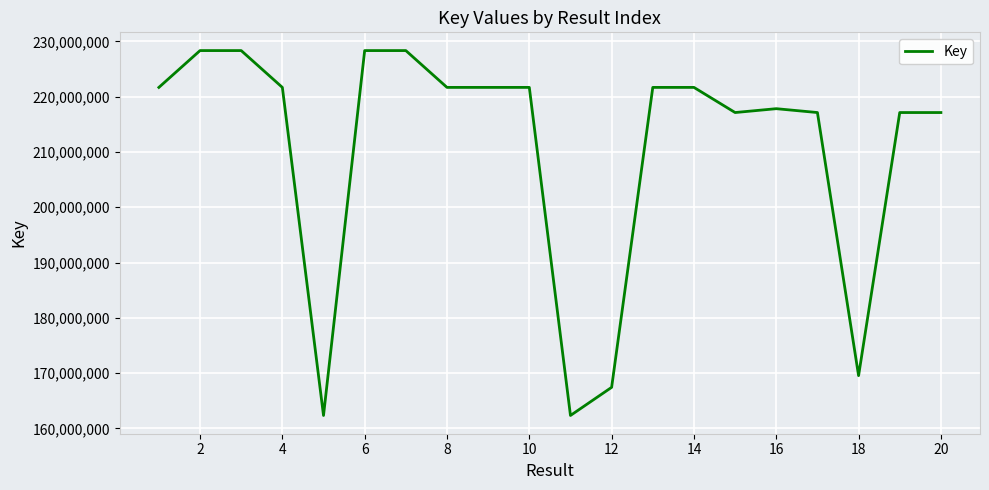

What is the difference between the maximum and minimum values?

66013940